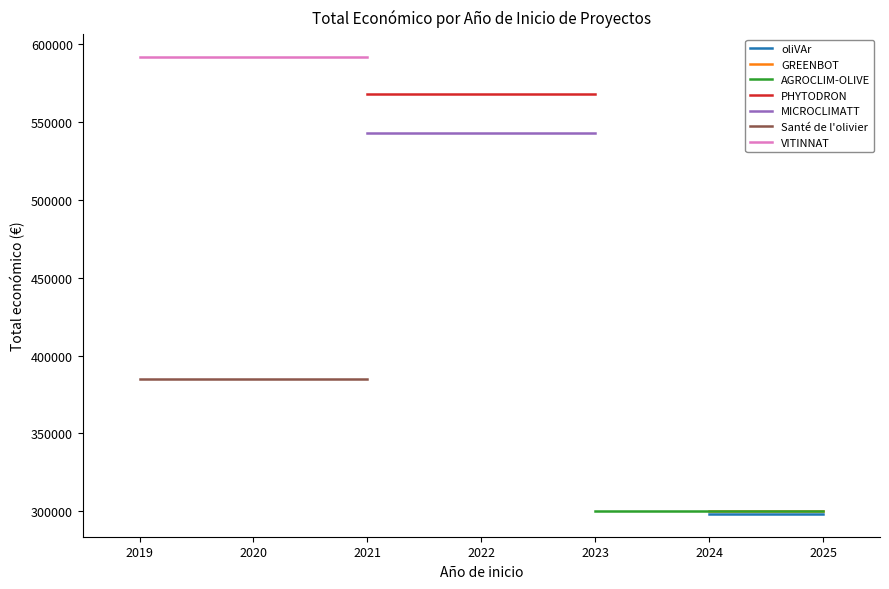

True or false: the data shows 87935 at 2019.

False